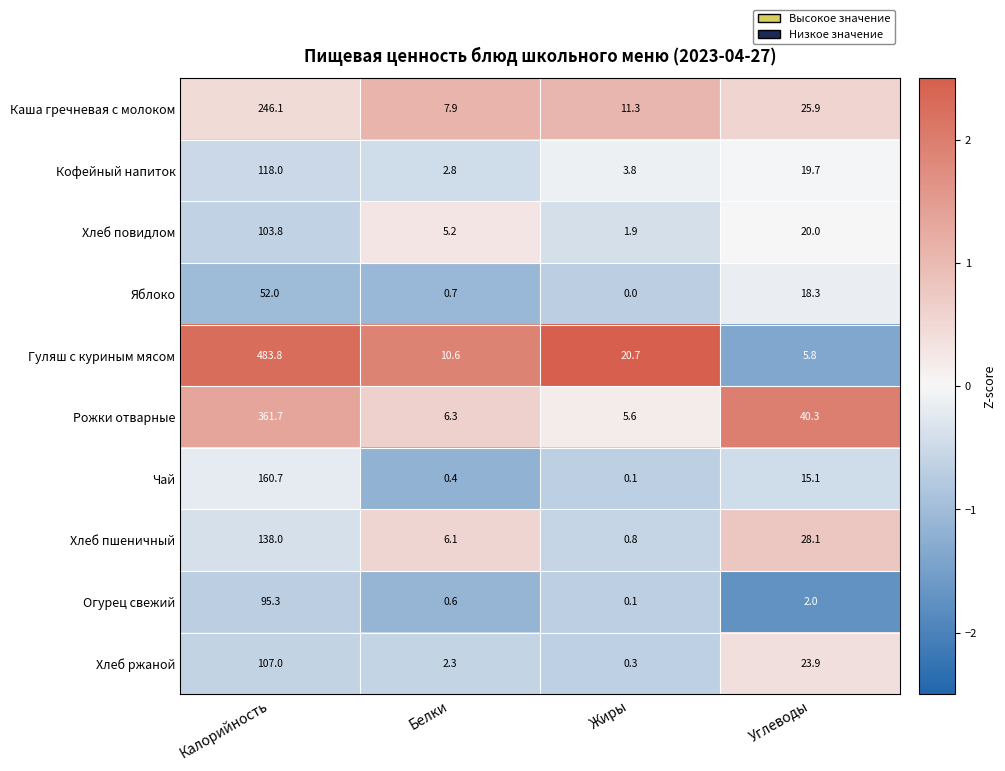

The Хлеб пшеничный series shows 138.0 at Калорийность. True or false?

True